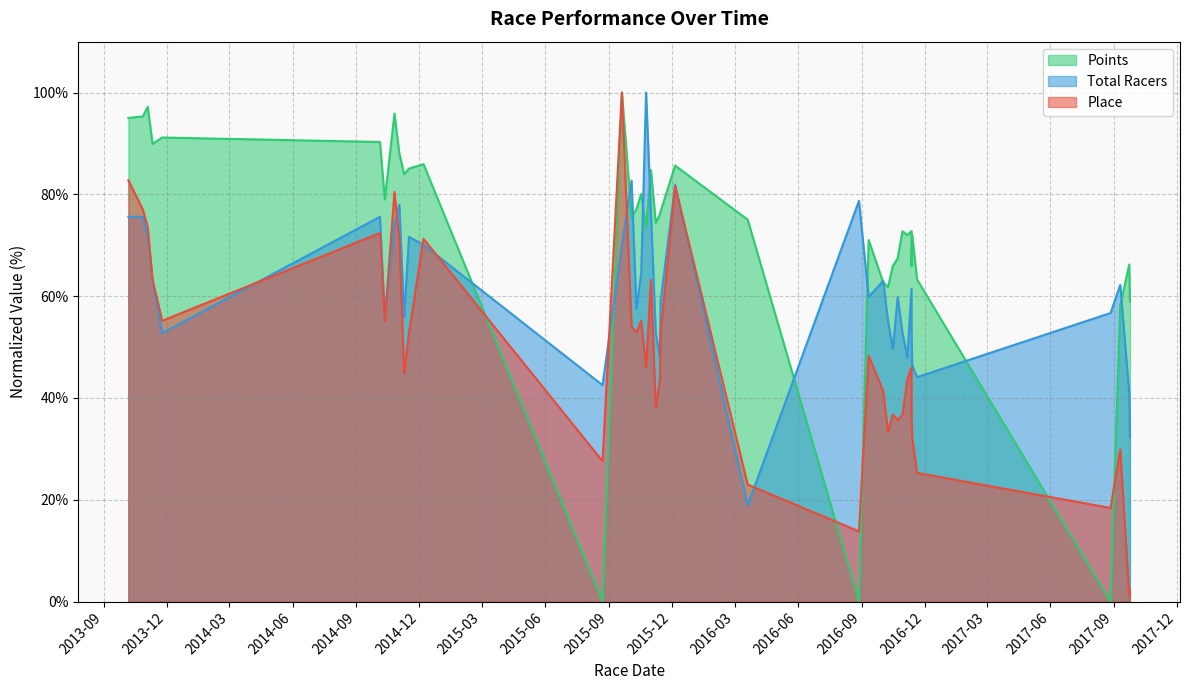

Reading right to left, list all the values displayed in this chart.

Place: 2017-09-24=2.3	2017-09-23=1.1	2017-09-10=29.9	2017-08-27=18.4	2016-11-20=25.3	2016-11-13=32.2	2016-11-12=36.8	2016-11-12=46.0	2016-11-6=43.7	2016-10-30=36.8	2016-10-23=35.6	2016-10-16=36.8	2016-10-9=33.3	2016-10-2=41.4	2016-09-11=48.3	2016-08-28=13.8	2016-03-20=23.0	2015-12-6=81.6	2015-11-15=52.9	2015-11-14=43.7	2015-11-8=37.9	2015-11-1=63.2	2015-10-25=46.0	2015-10-18=55.2	2015-10-11=52.9	2015-10-4=54.0	2015-09-20=100.0	2015-08-23=27.6	2014-12-7=71.3	2014-11-16=52.9	2014-11-9=44.8	2014-11-2=71.3	2014-10-26=80.5	2014-10-12=55.2	2014-10-5=72.4	2013-11-24=55.2	2013-11-10=63.2	2013-11-3=73.6	2013-10-27=77.0	2013-10-6=82.8
Total Racers: 2017-09-24=32.3	2017-09-23=40.9	2017-09-10=62.2	2017-08-27=56.7	2016-11-20=44.1	2016-11-13=46.5	2016-11-12=53.5	2016-11-12=61.4	2016-11-6=48.0	2016-10-30=52.8	2016-10-23=59.8	2016-10-16=49.6	2016-10-9=55.1	2016-10-2=63.0	2016-09-11=59.8	2016-08-28=78.7	2016-03-20=18.9	2015-12-6=81.9	2015-11-15=59.1	2015-11-14=48.0	2015-11-8=52.8	2015-11-1=76.4	2015-10-25=100.0	2015-10-18=64.6	2015-10-11=57.5	2015-10-4=82.7	2015-09-20=70.1	2015-08-23=42.5	2014-12-7=70.1	2014-11-16=71.7	2014-11-9=55.9	2014-11-2=78.0	2014-10-26=74.0	2014-10-12=55.9	2014-10-5=75.6	2013-11-24=52.8	2013-11-10=63.0	2013-11-3=71.7	2013-10-27=75.6	2013-10-6=75.6
Points: 2017-09-24=58.9	2017-09-23=66.2	2017-09-10=58.2	2017-08-27=0.0	2016-11-20=63.3	2016-11-13=72.0	2016-11-12=65.9	2016-11-12=72.8	2016-11-6=72.0	2016-10-30=72.8	2016-10-23=67.5	2016-10-16=65.9	2016-10-9=61.8	2016-10-2=62.7	2016-09-11=71.0	2016-08-28=0.0	2016-03-20=75.0	2015-12-6=85.7	2015-11-15=76.6	2015-11-14=76.0	2015-11-8=74.4	2015-11-1=84.8	2015-10-25=73.3	2015-10-18=80.1	2015-10-11=77.1	2015-10-4=75.6	2015-09-20=100.0	2015-08-23=0.0	2014-12-7=85.9	2014-11-16=85.1	2014-11-9=84.0	2014-11-2=88.0	2014-10-26=95.9	2014-10-12=79.0	2014-10-5=90.3	2013-11-24=91.2	2013-11-10=89.9	2013-11-3=97.2	2013-10-27=95.3	2013-10-6=95.0